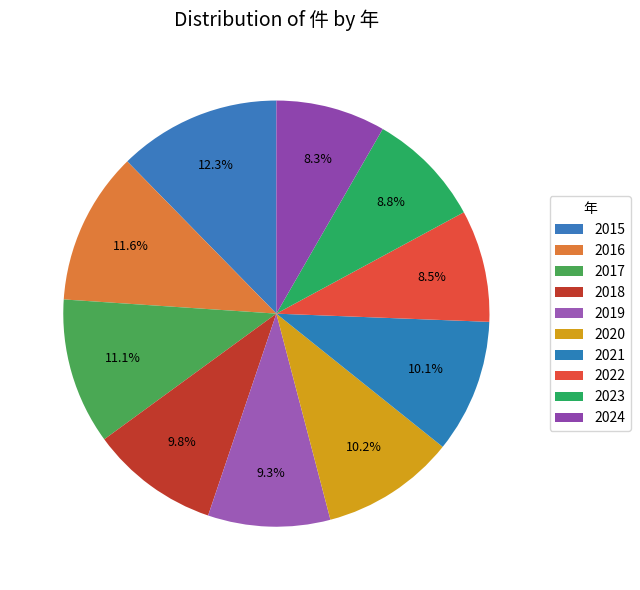

Rank the categories by value from lowest to highest.

2024, 2022, 2023, 2019, 2018, 2021, 2020, 2017, 2016, 2015